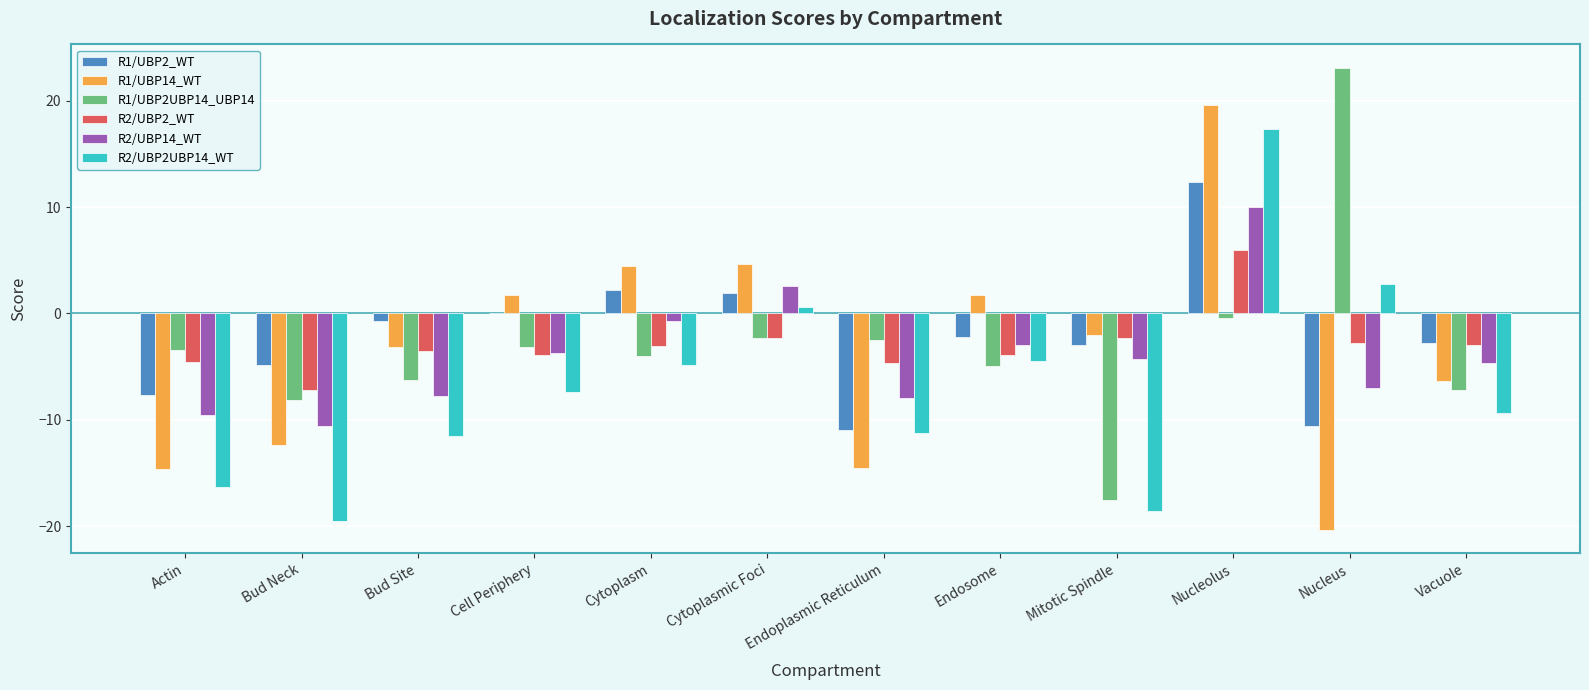

At which category is the sum across all series the highest?

Nucleolus